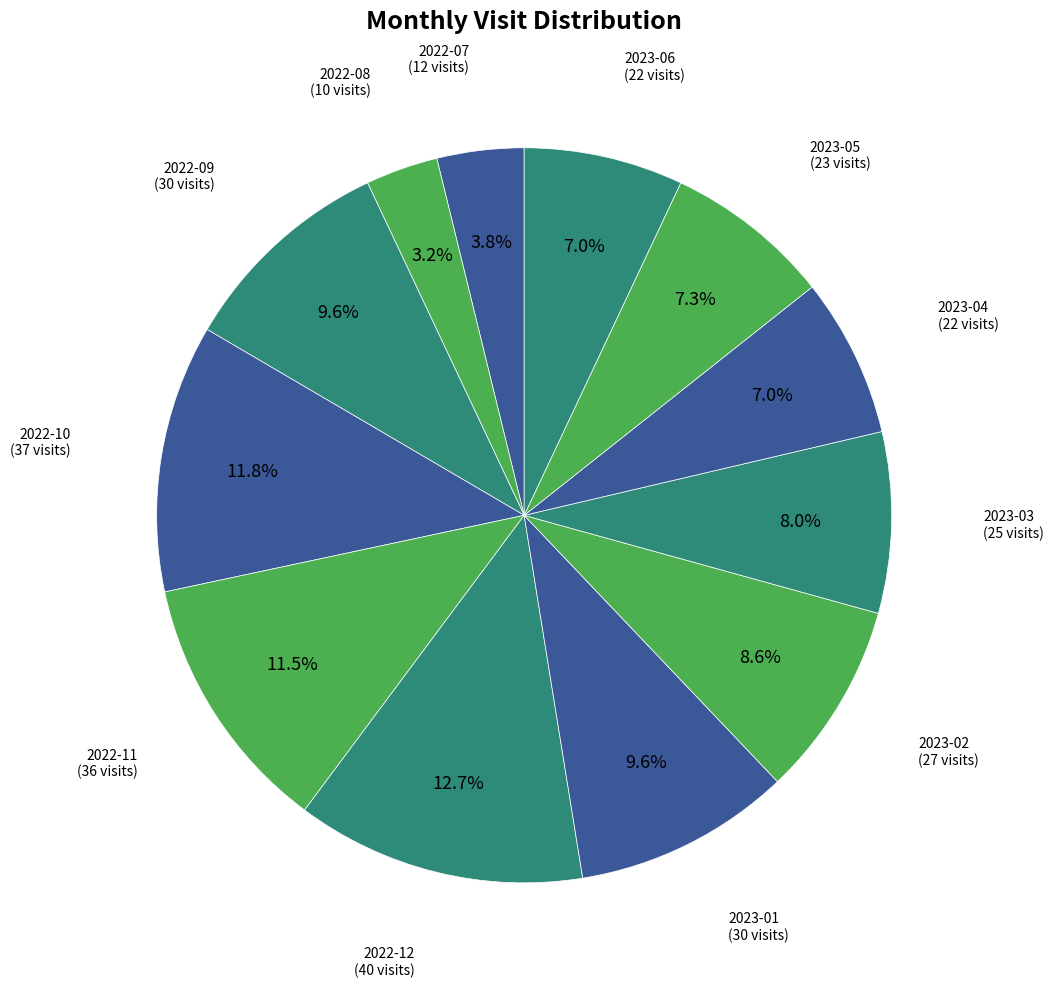

Which category has the smallest portion of the pie?

2022-08